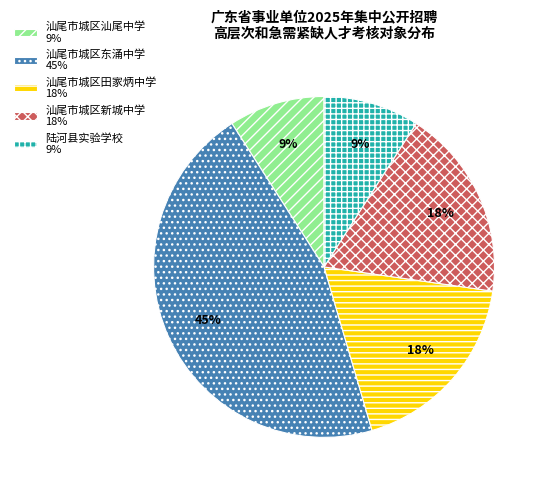

Does any single category account for the majority?

No